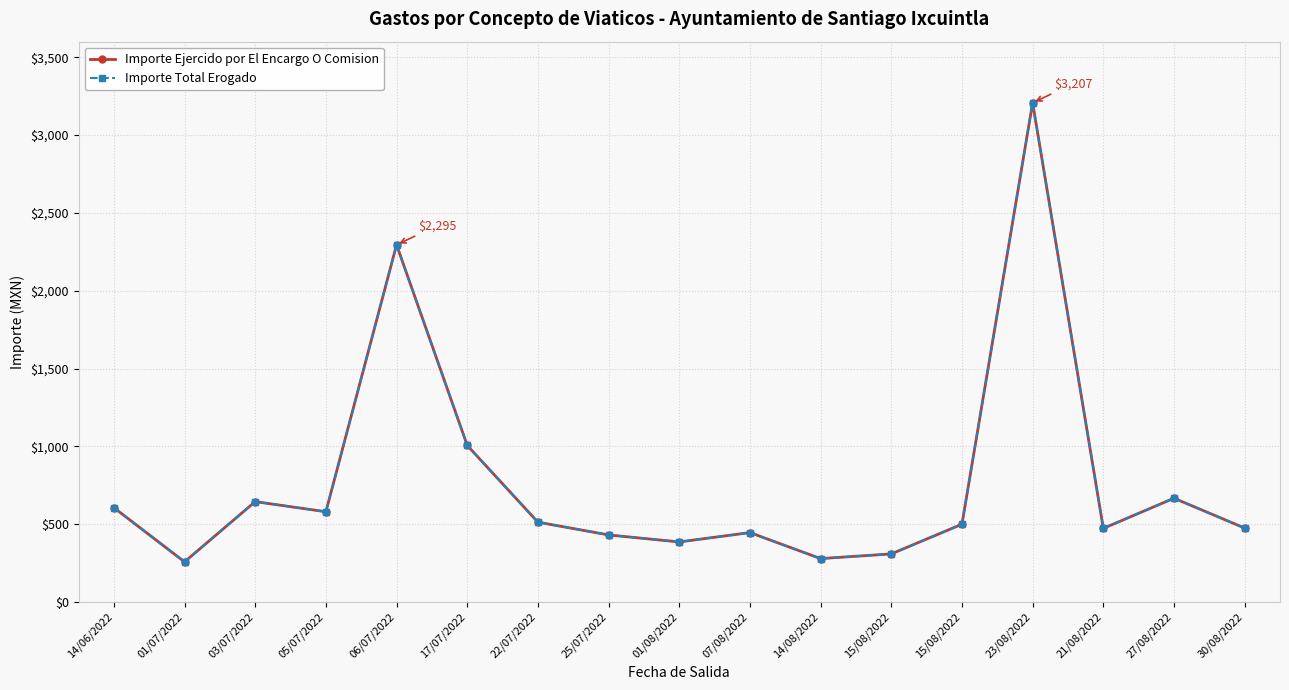

Is this an area chart (filled region under the line)?

No